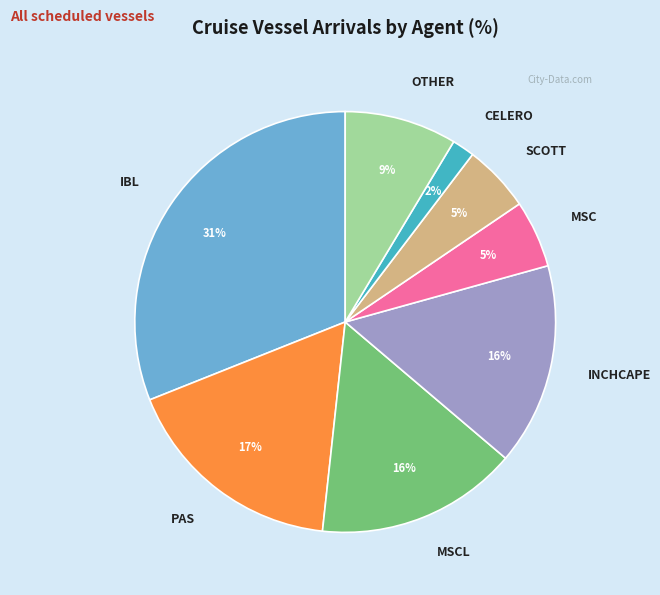

To the nearest percent, what percentage of the pie is INCHCAPE?

16%